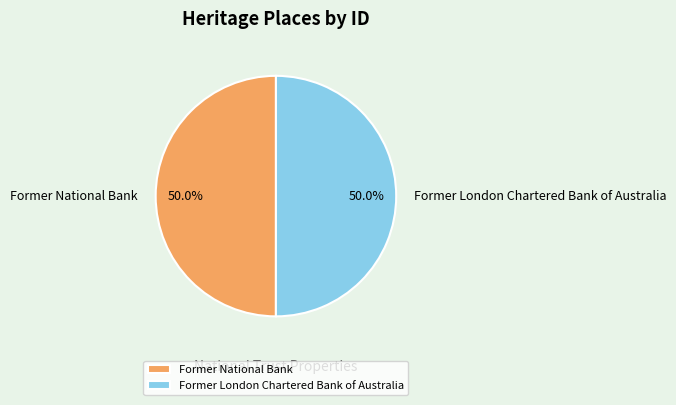

What percentage is the Former London Chartered Bank of Australia slice, to the nearest percent?

50%